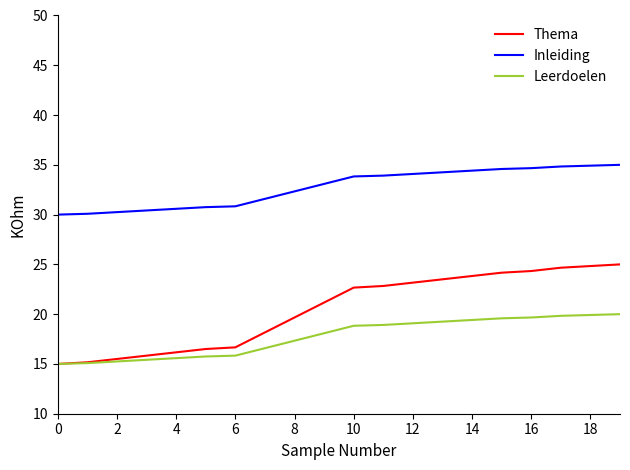

True or false: Inleiding and Leerdoelen cross at least once.

False